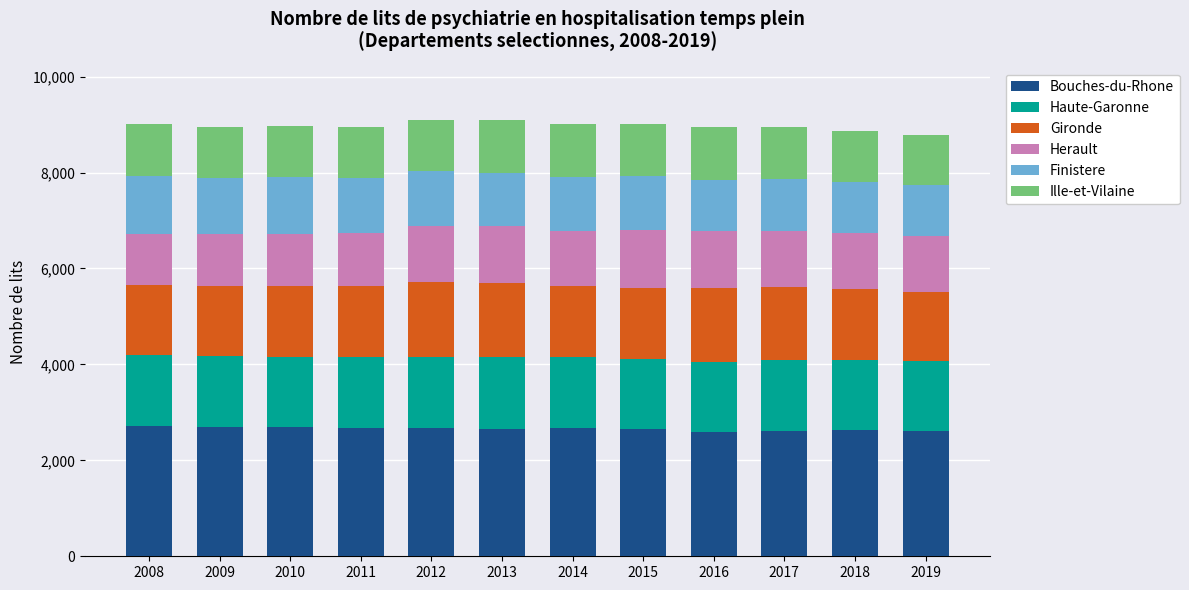

The value of Bouches-du-Rhone at 2014 is 2667. True or false?

True